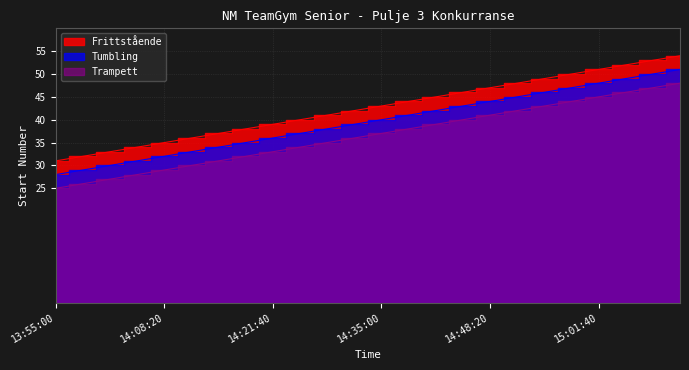

Which has a higher value, 14:51:40 or 14:35:00?

14:51:40